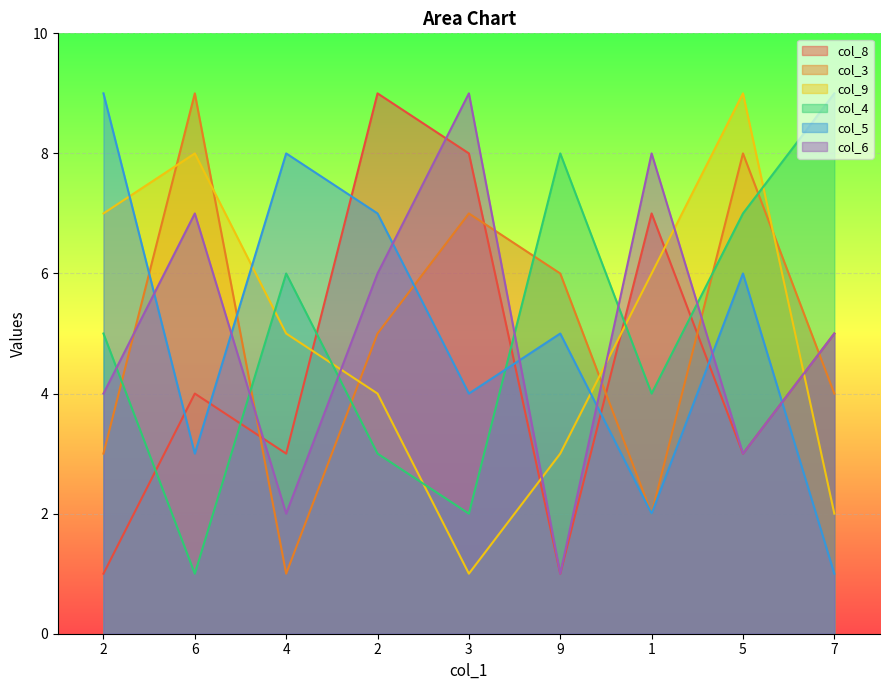

How many lines are shown in the chart?

6